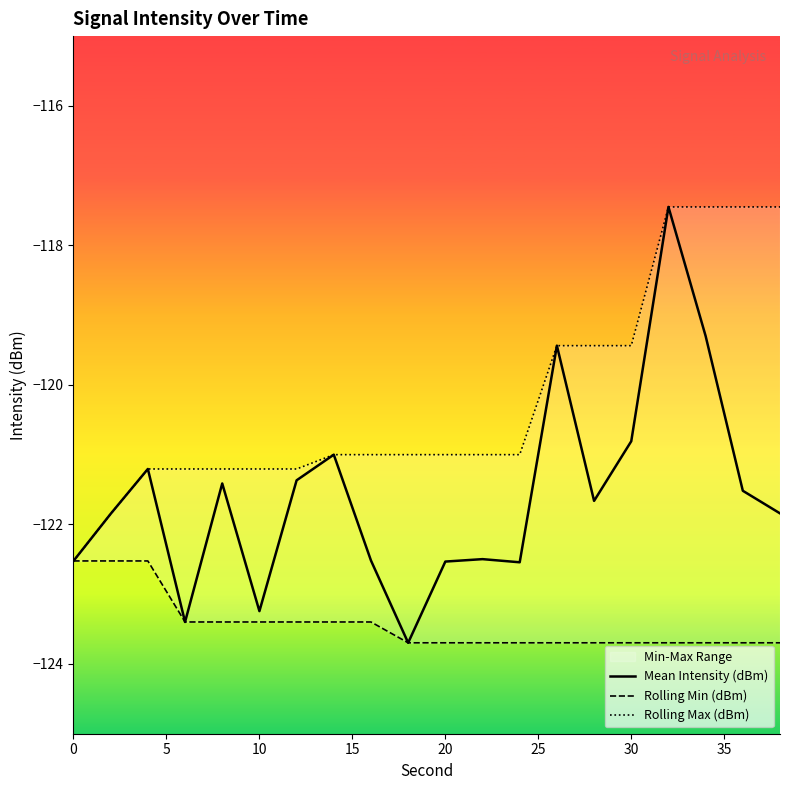

What is the highest value of the Mean Intensity (dBm) series?

-117.4